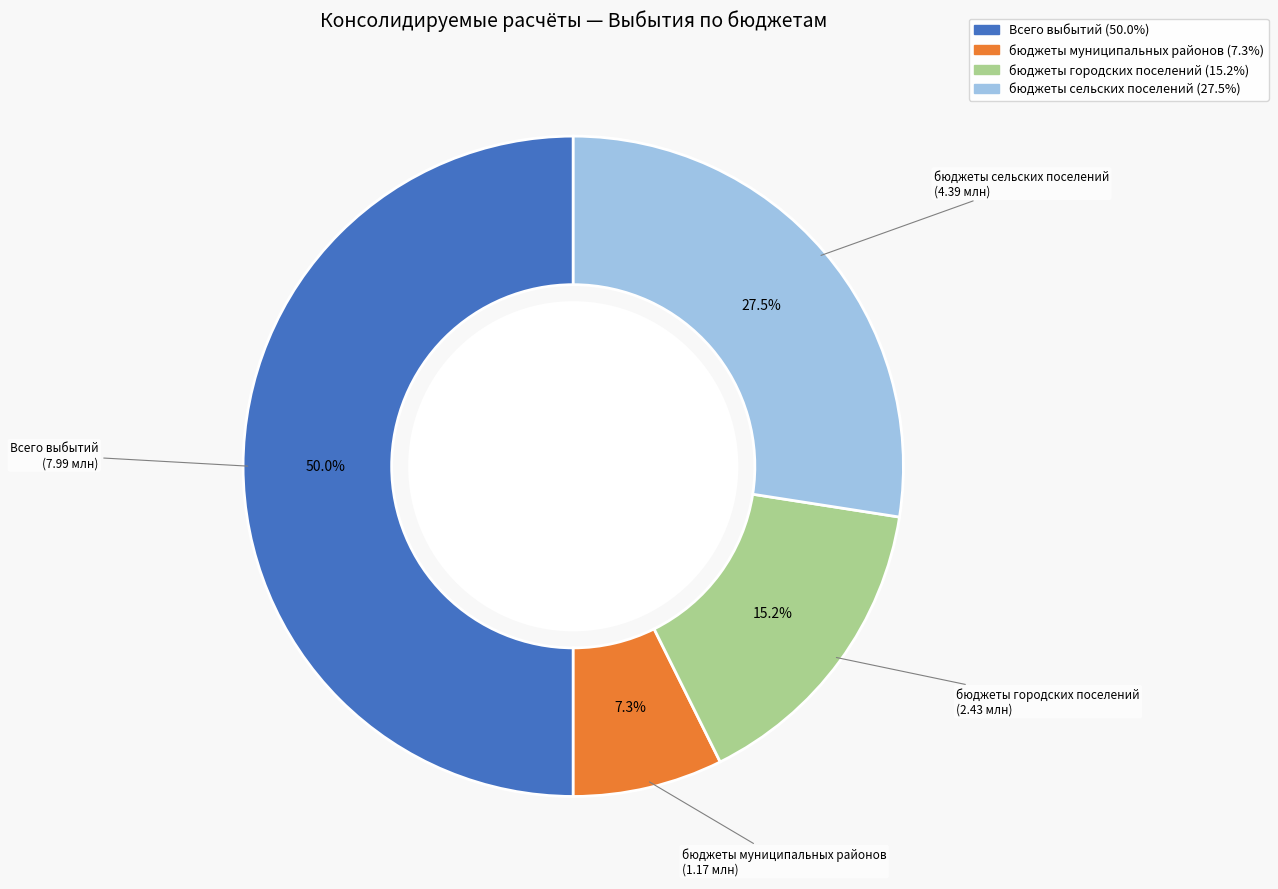

Which has a higher value, бюджеты сельских поселений or бюджеты городских поселений?

бюджеты сельских поселений